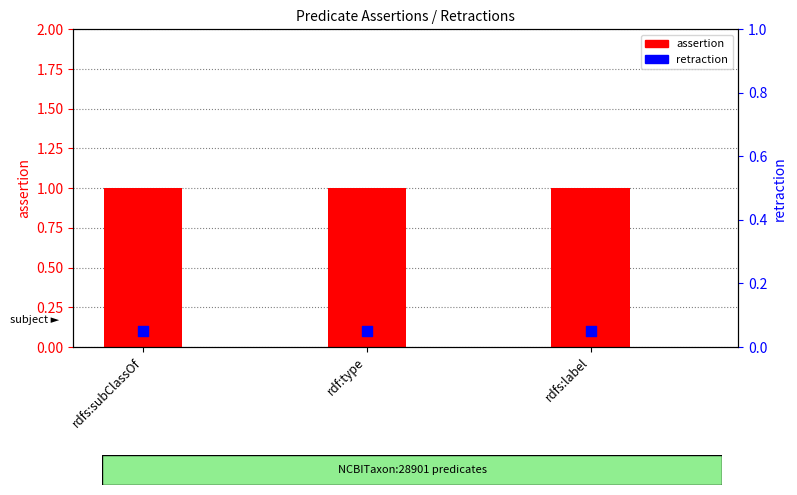

Which series contains the lowest Y value?

retraction